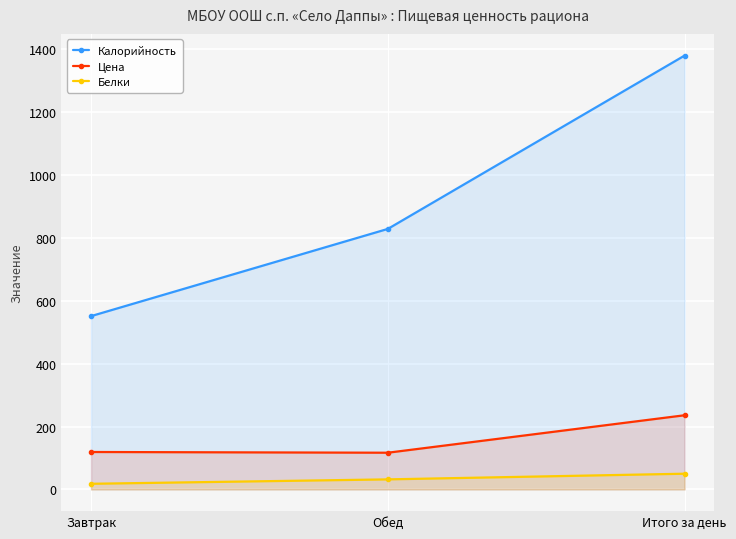

How many lines are shown in the chart?

3